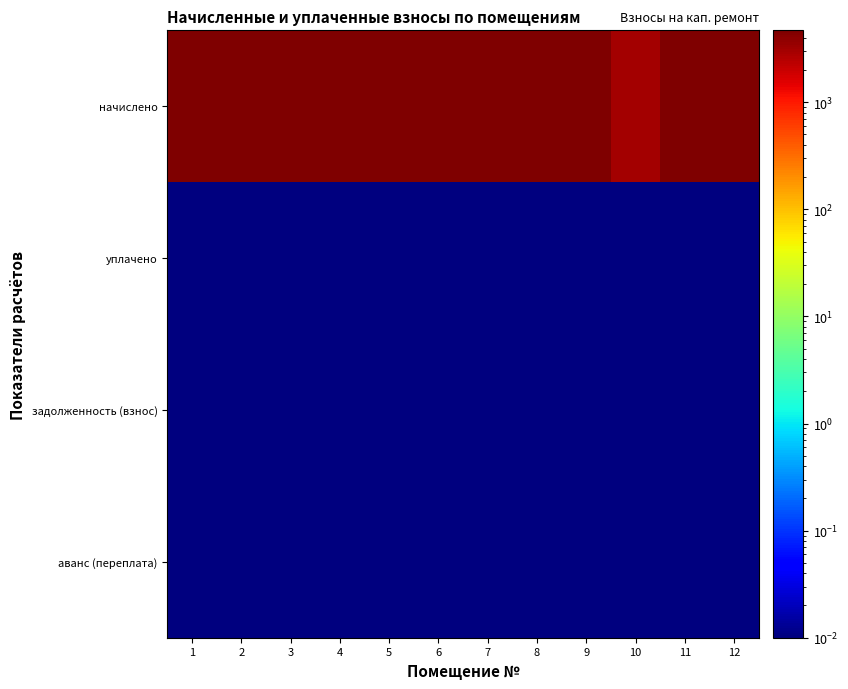

What is the difference between the highest and lowest values at 10?

3029.9